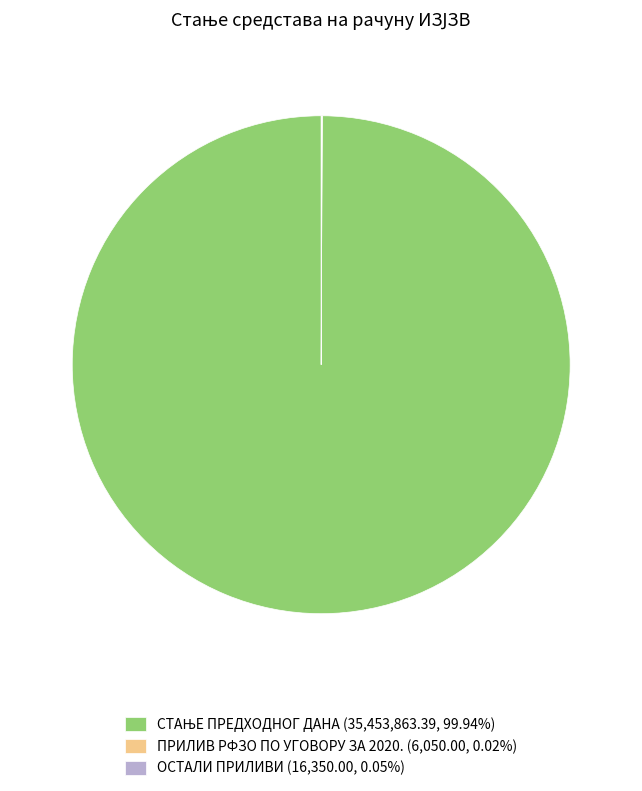

Is there a majority slice in this chart?

Yes